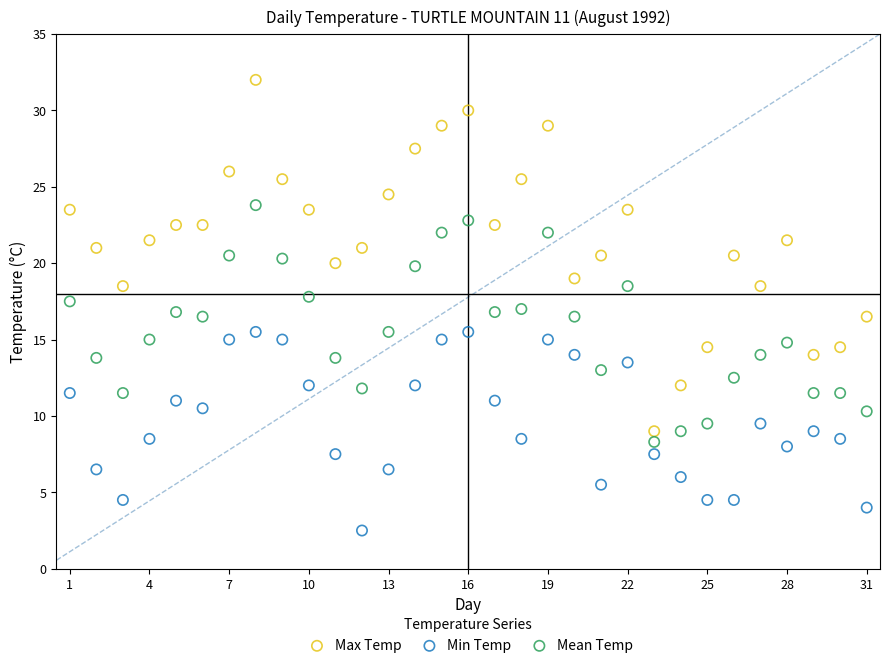

Across all data points, what is the range of X values (max minus min)?

30.0